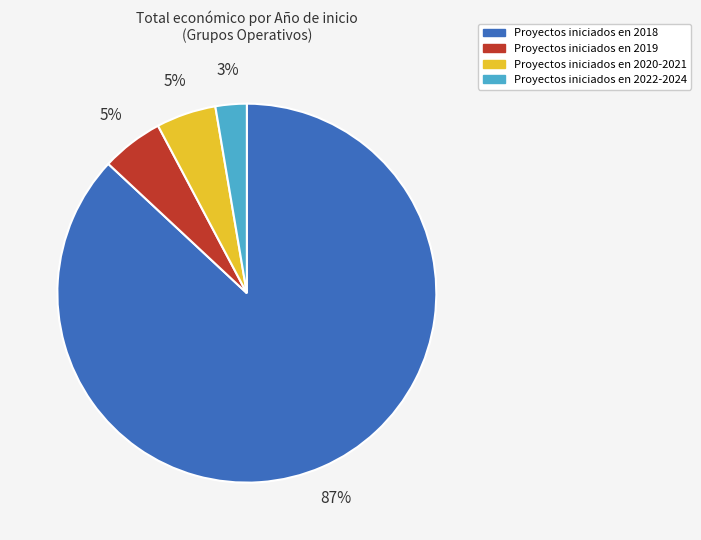

To the nearest percent, what is the average slice percentage?

25%